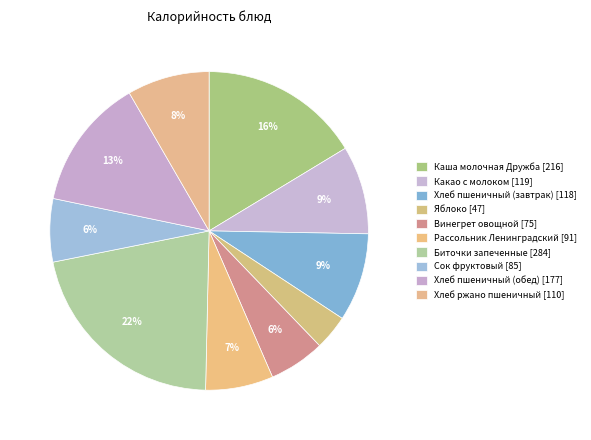

True or false: Хлеб пшеничный (завтрак) accounts for 9% of the total.

True